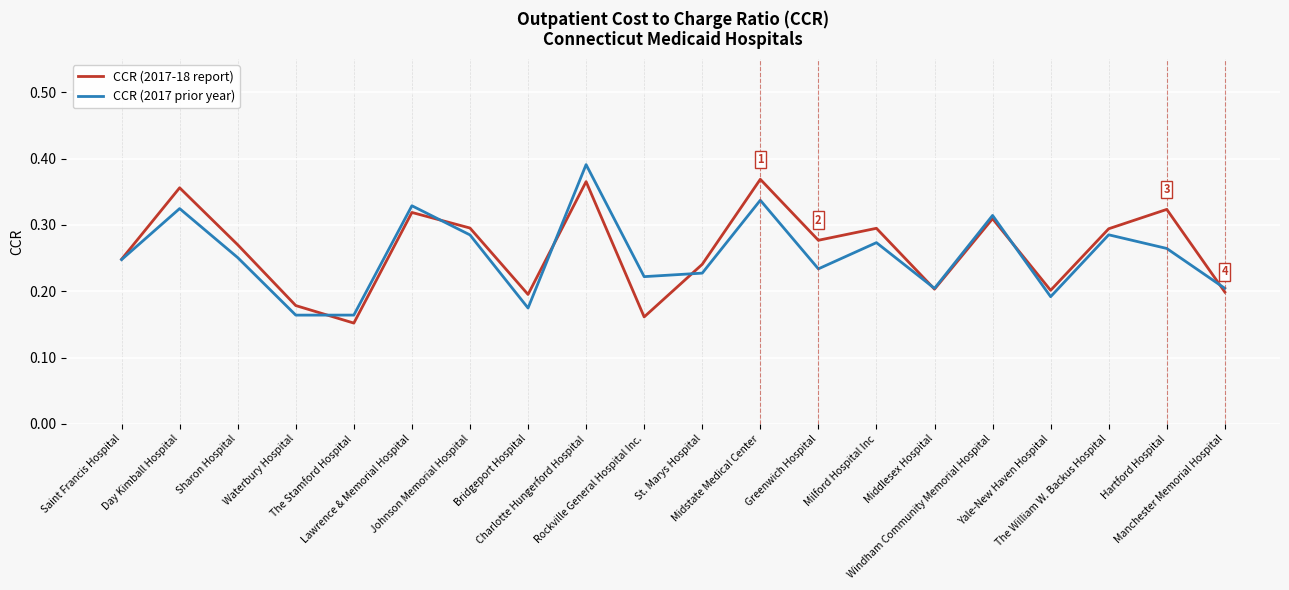

List the series in order of their peak value, highest first.

CCR (2017 prior year), CCR (2017-18 report)